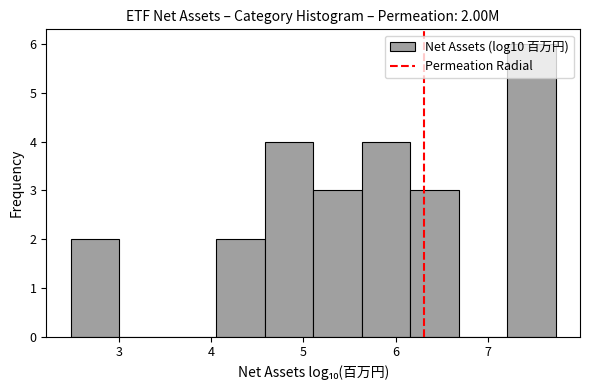

Which range on the x-axis has the tallest bar?

7.2 to 7.7